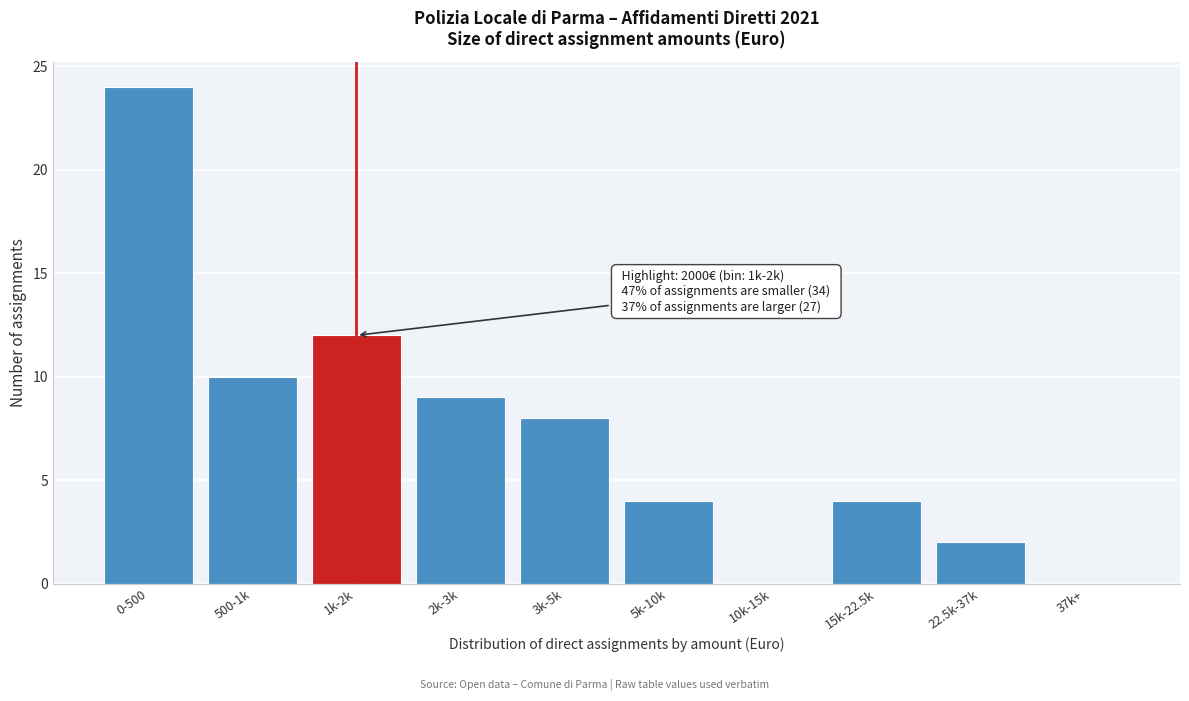

Reading left to right, extract all data points from this chart.

0-500=24	500-1k=10	1k-2k=12	2k-3k=9	3k-5k=8	5k-10k=4	10k-15k=0	15k-22.5k=4	22.5k-37k=2	37k+=0